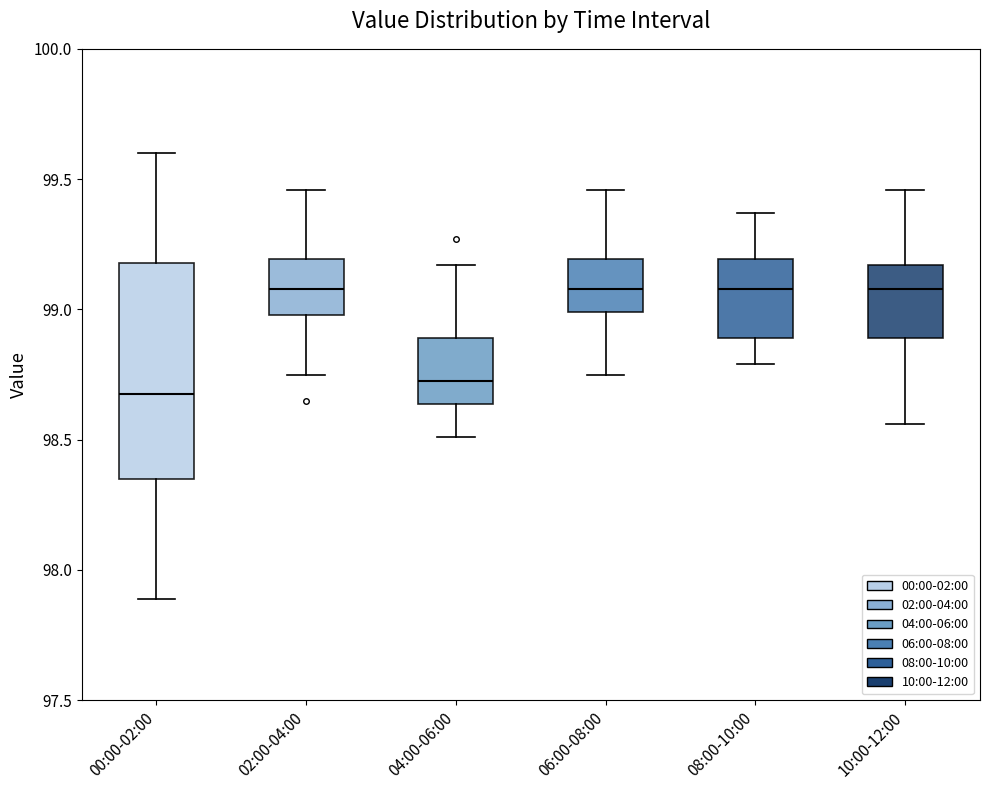

Reading left to right, read every box against the y-axis: the position of its median line, the range the box covers, and the ends of its whiskers. The values are not printed on the chart, so give them approximately, as read against the axis.

00:00-02:00: median 98.70, box 98.35 to 99.20, whiskers 97.90 to 99.60
02:00-04:00: median 99.10, box 99.00 to 99.20, whiskers 98.75 to 99.45
04:00-06:00: median 98.75, box 98.65 to 98.90, whiskers 98.50 to 99.15
06:00-08:00: median 99.10, box 99.00 to 99.20, whiskers 98.75 to 99.45
08:00-10:00: median 99.10, box 98.90 to 99.20, whiskers 98.80 to 99.35
10:00-12:00: median 99.10, box 98.90 to 99.15, whiskers 98.55 to 99.45